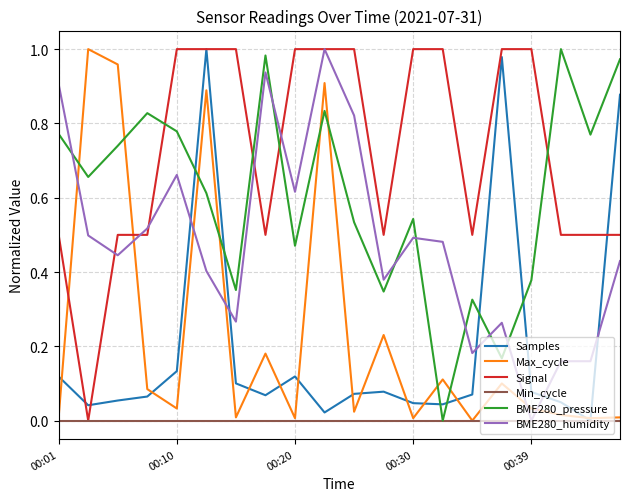

Does the chart display data point markers on the line(s)?

No